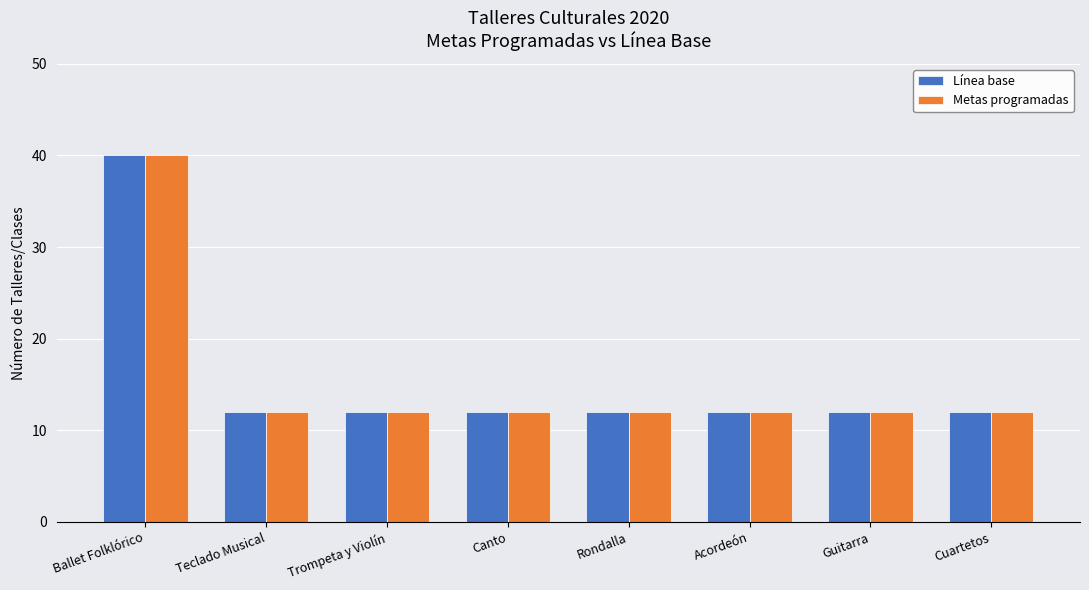

What is the difference between the maximum and minimum values in the Metas programadas series?

28